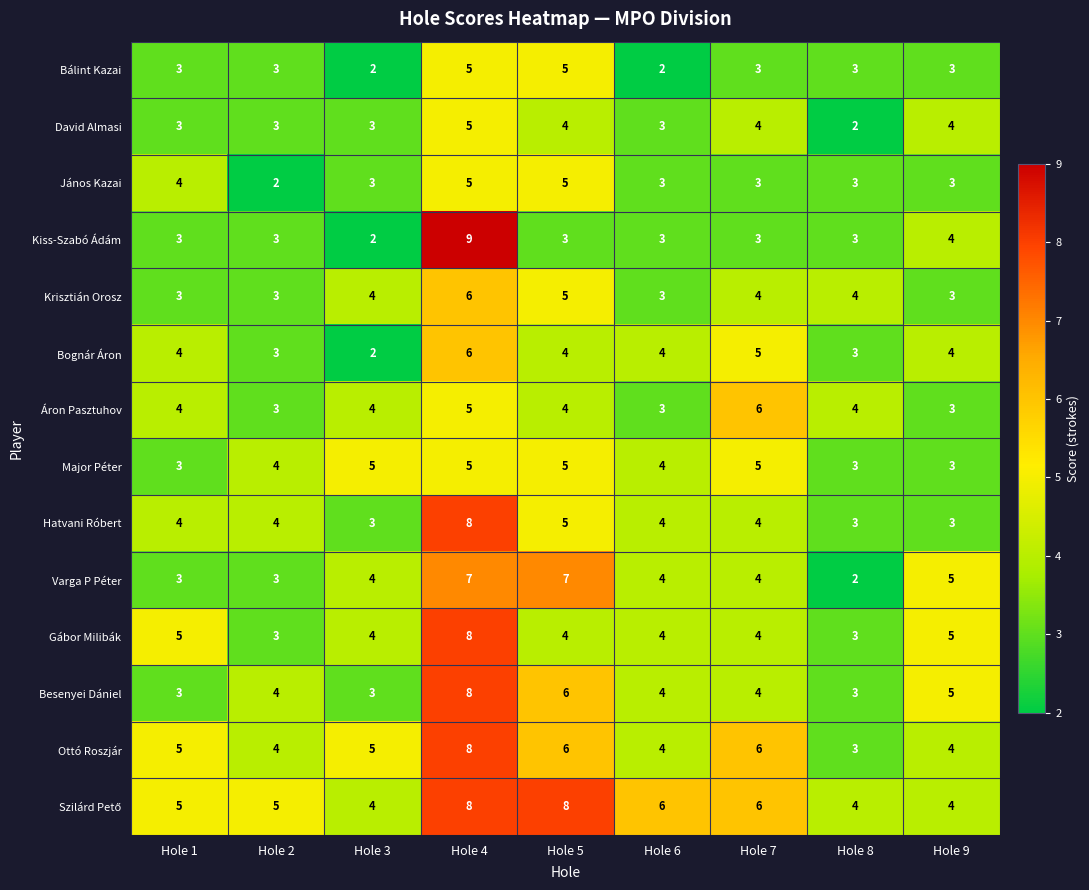

How many series are shown in this chart?

14